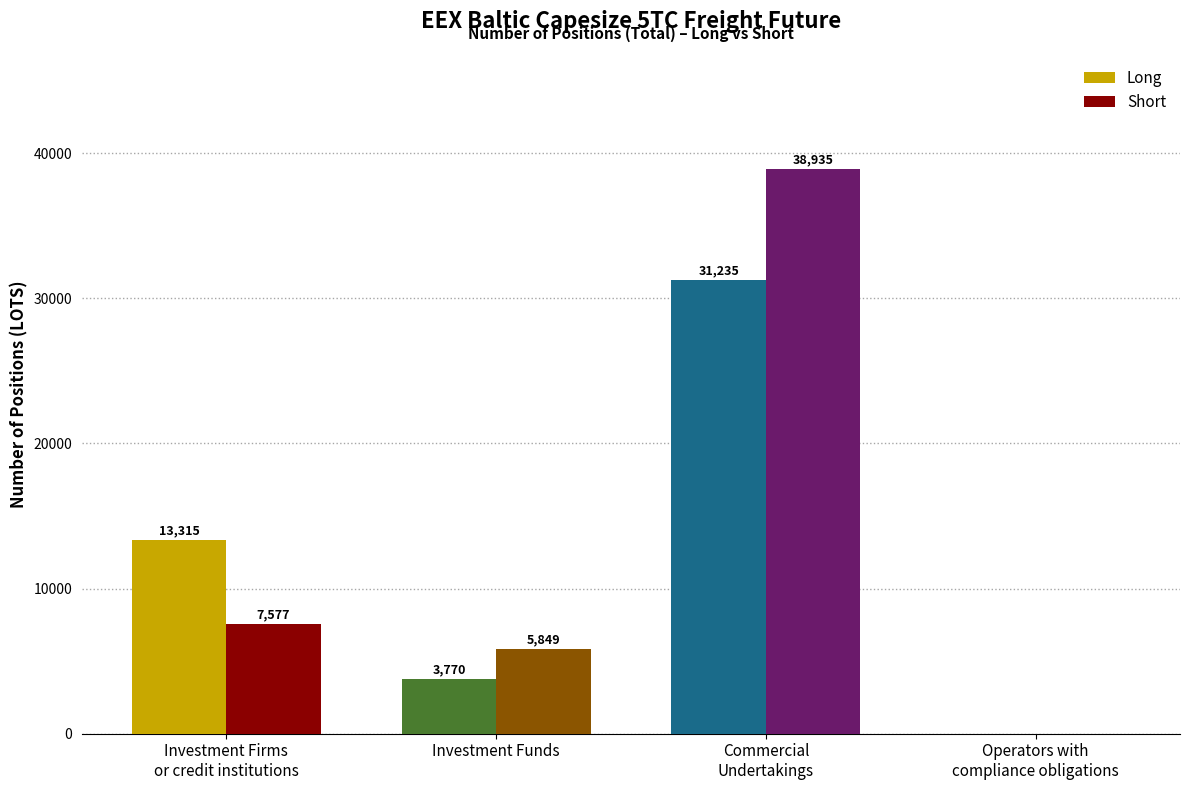

At which label does Short reach its peak?

Commercial
Undertakings